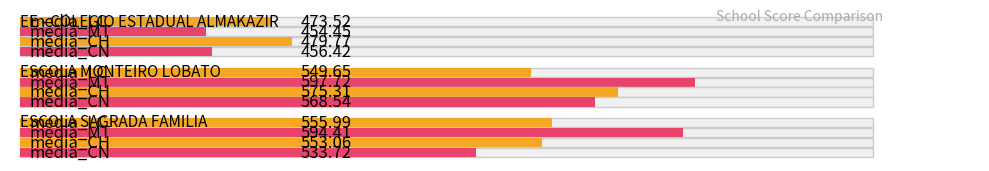

Rank the series at media_CN from highest to lowest value.

ESCOLA MONTEIRO LOBATO, ESCOLA SAGRADA FAMILIA, EE - COLEGIO ESTADUAL ALMAKAZIR